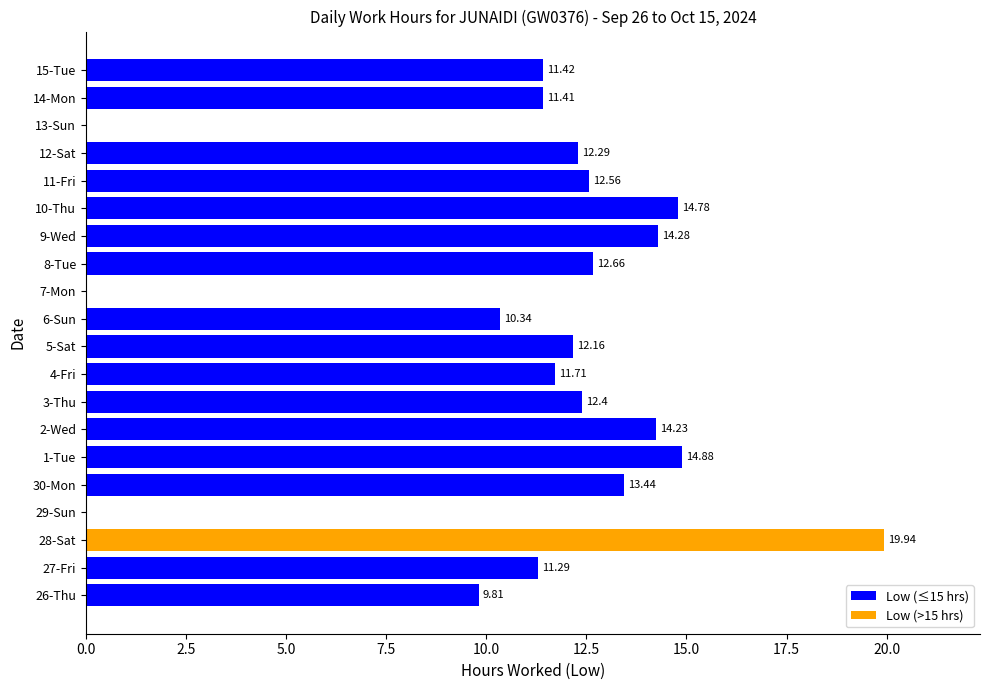

Are the bars horizontal?

Yes